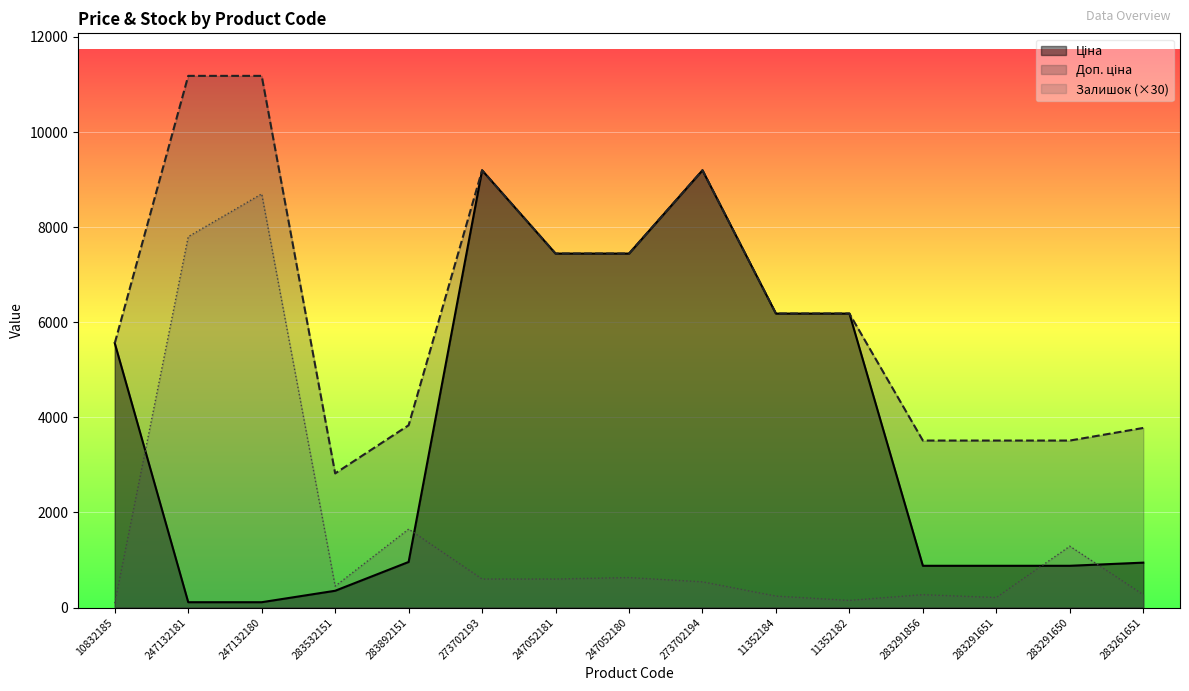

Between 10832185 and 11352182, which series saw the biggest shift?

Ціна